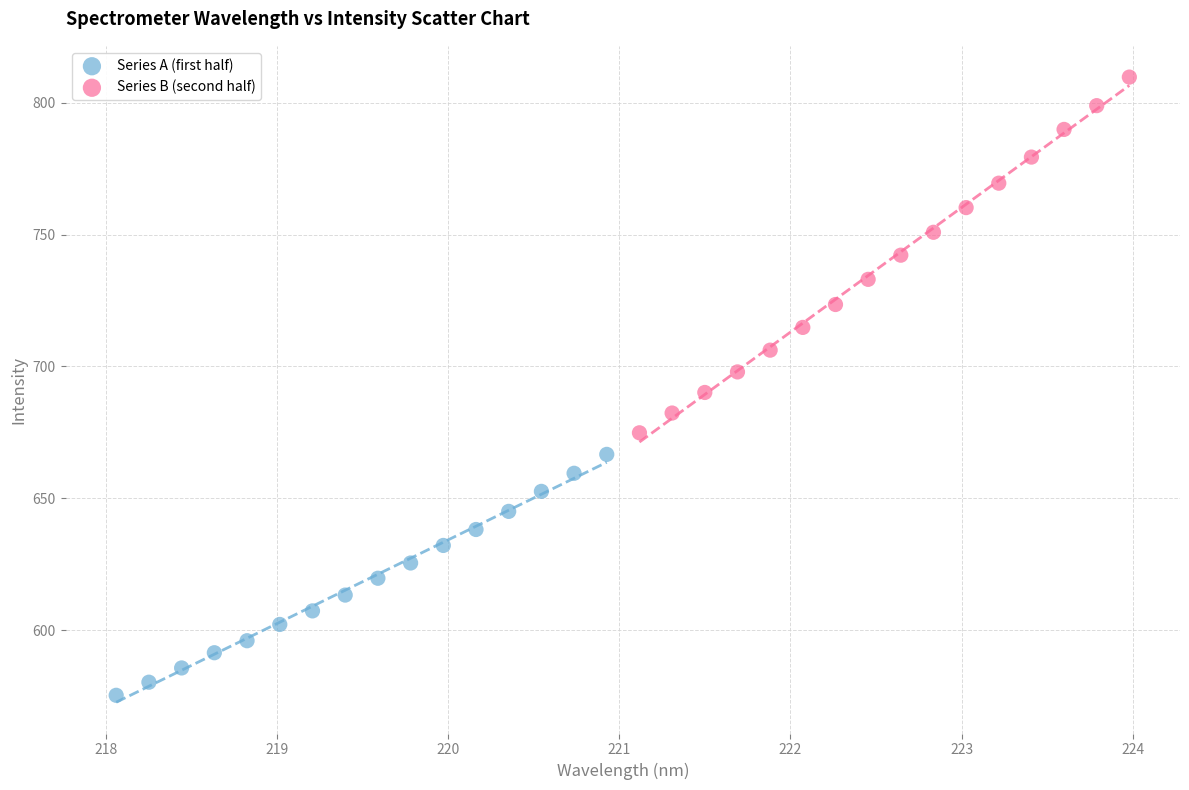

Which series reaches the minimum Y coordinate?

Series A (first half)